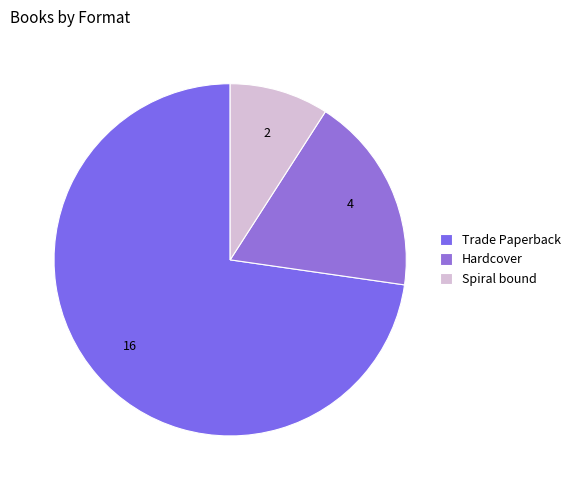

Is it true that Hardcover is 13% of the pie?

False